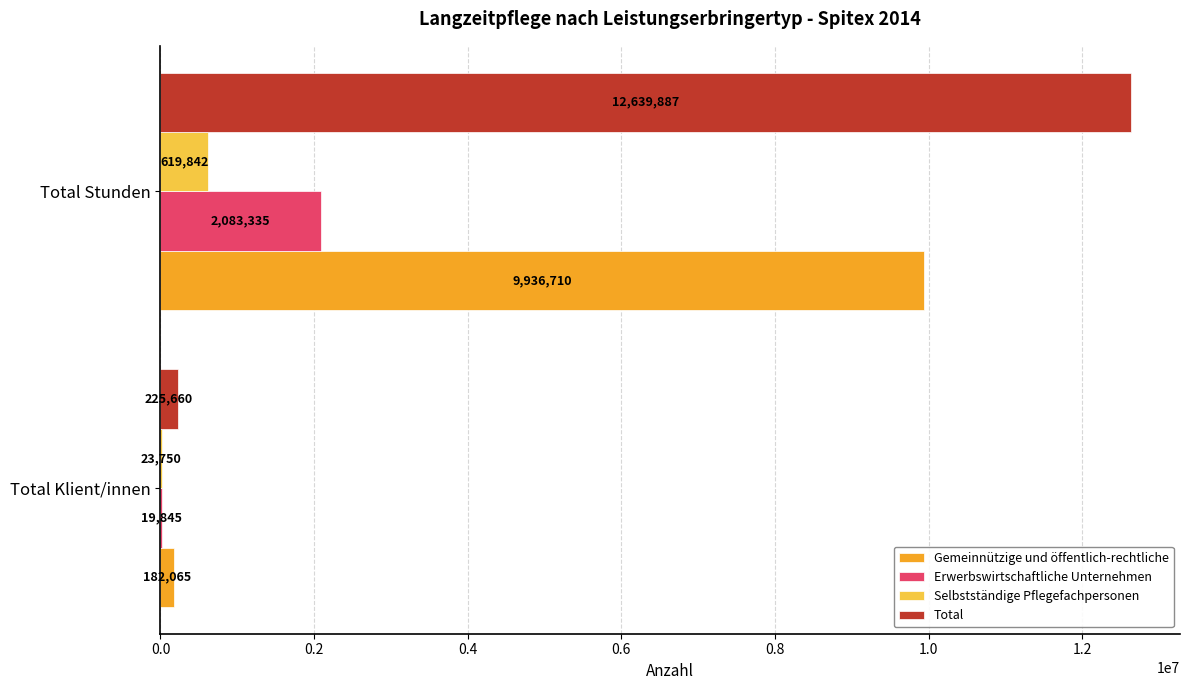

Which category has the highest value in the Total series?

Total Stunden